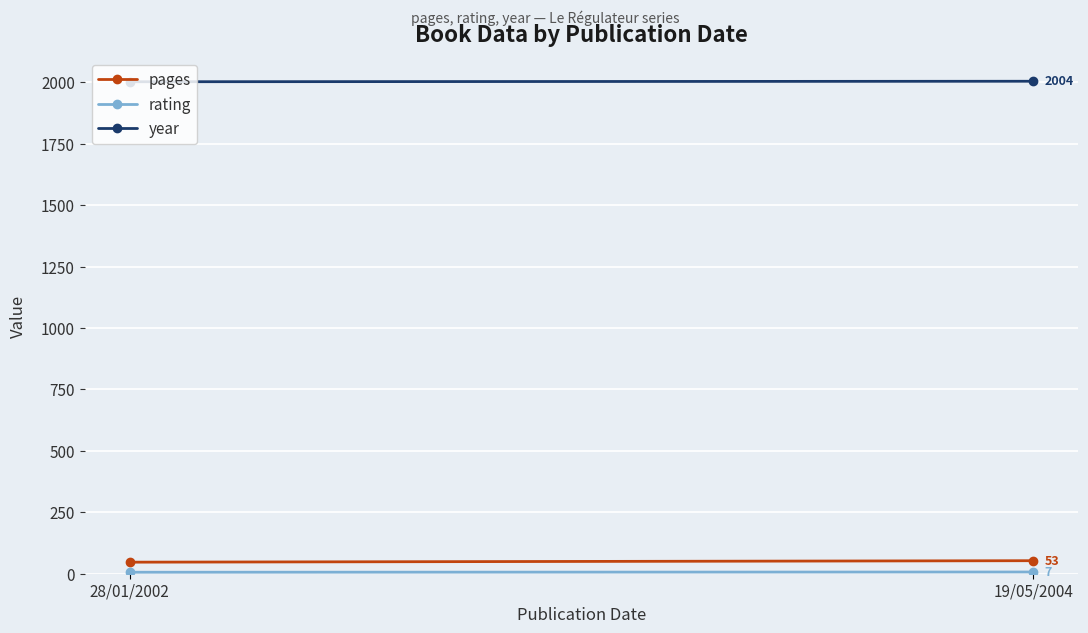

What is the total value across all series at 28/01/2002?

2055